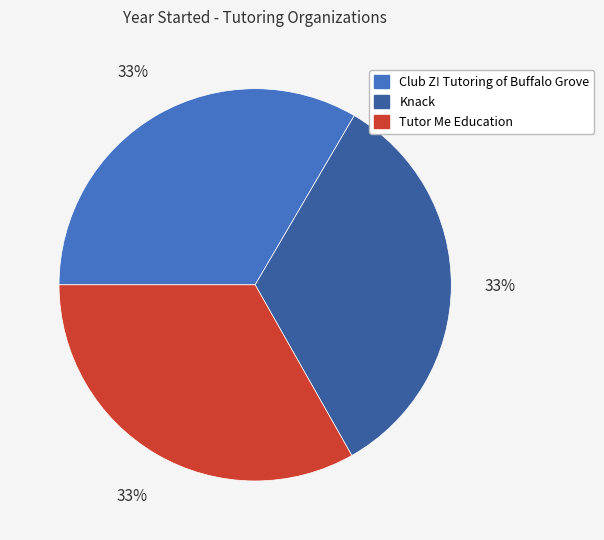

Is there a majority slice in this chart?

No